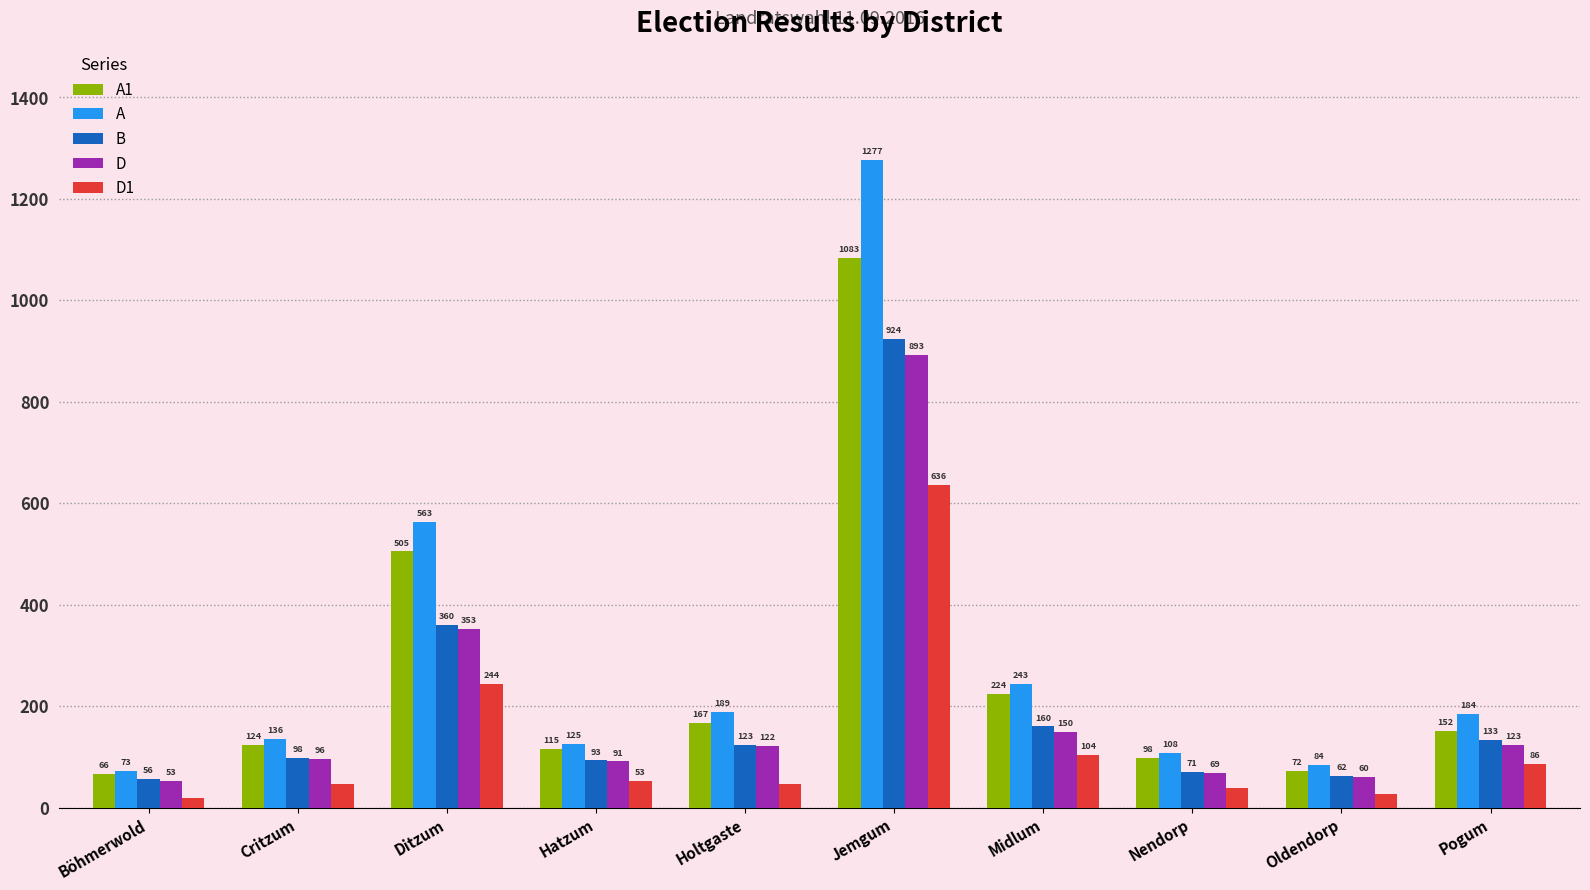

How many categories are shown in the chart?

10